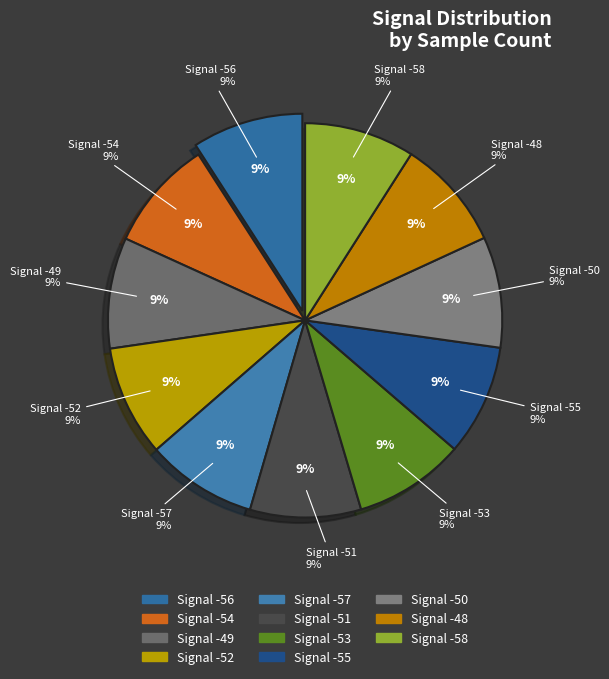

To the nearest percent, what percentage of the pie is -52?

9%